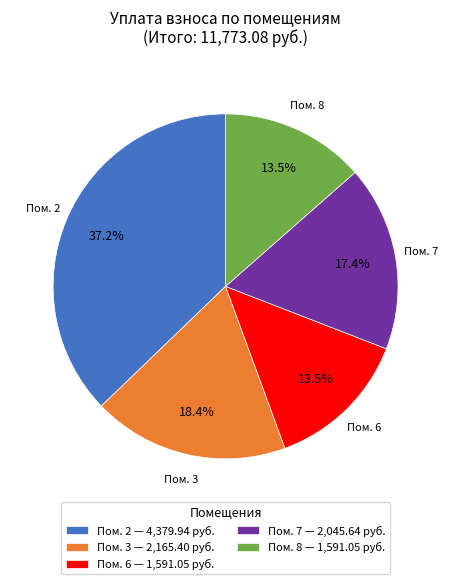

Which has a higher value, Пом. 3 — 2,165.40 руб. or Пом. 8 — 1,591.05 руб.?

Пом. 3 — 2,165.40 руб.